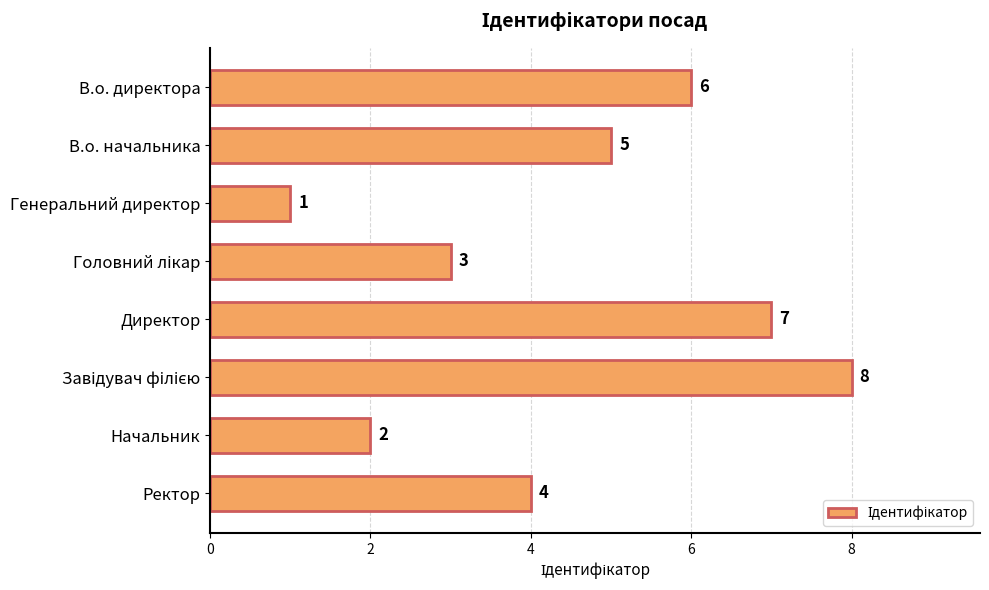

Reading top to bottom, transcribe all the data shown in this chart.

6	5	1	3	7	8	2	4